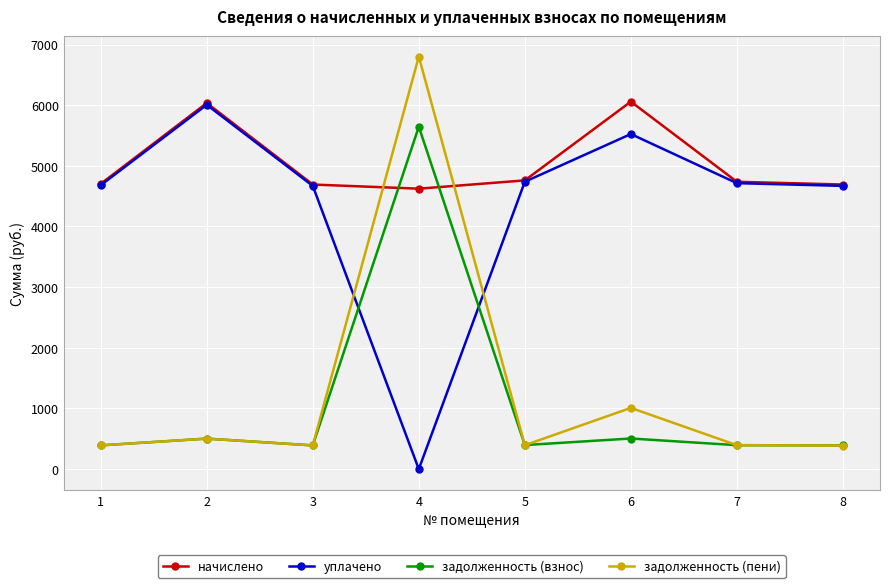

Where is the first local minimum for начислено?

4